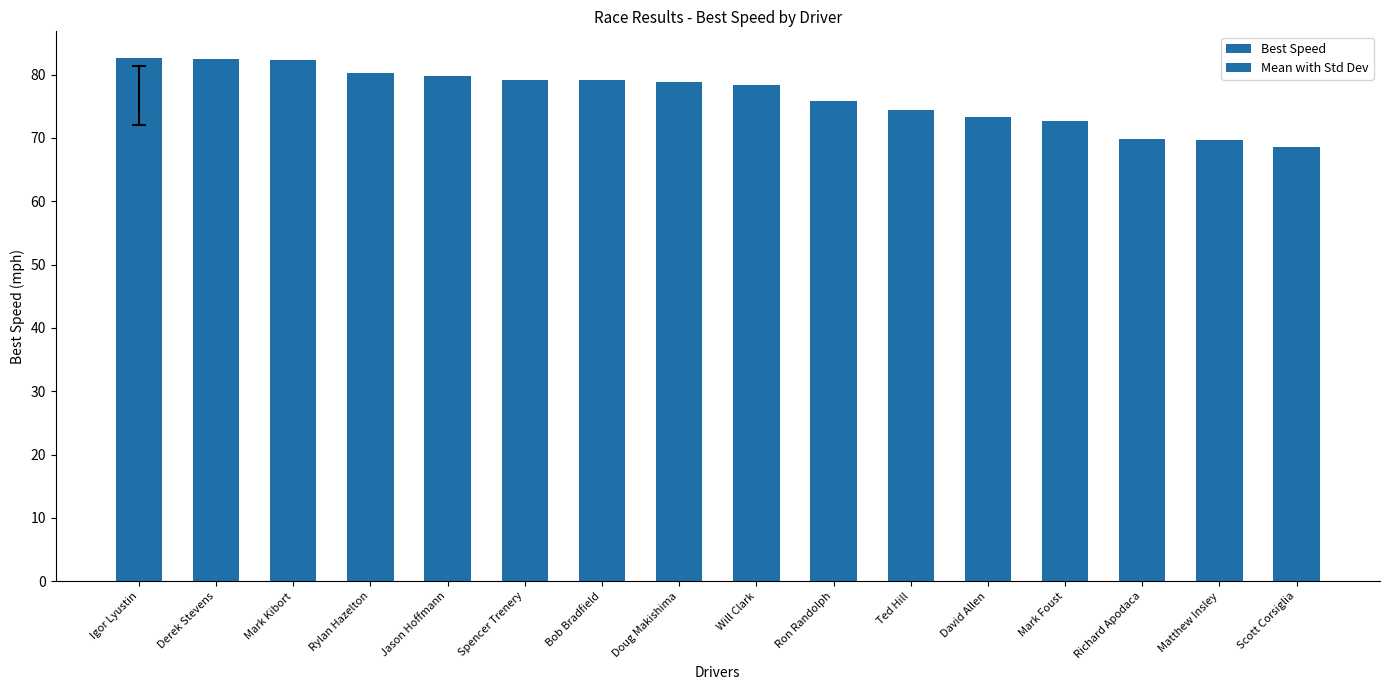

Where is the data nearest to the value 75?

Ted Hill